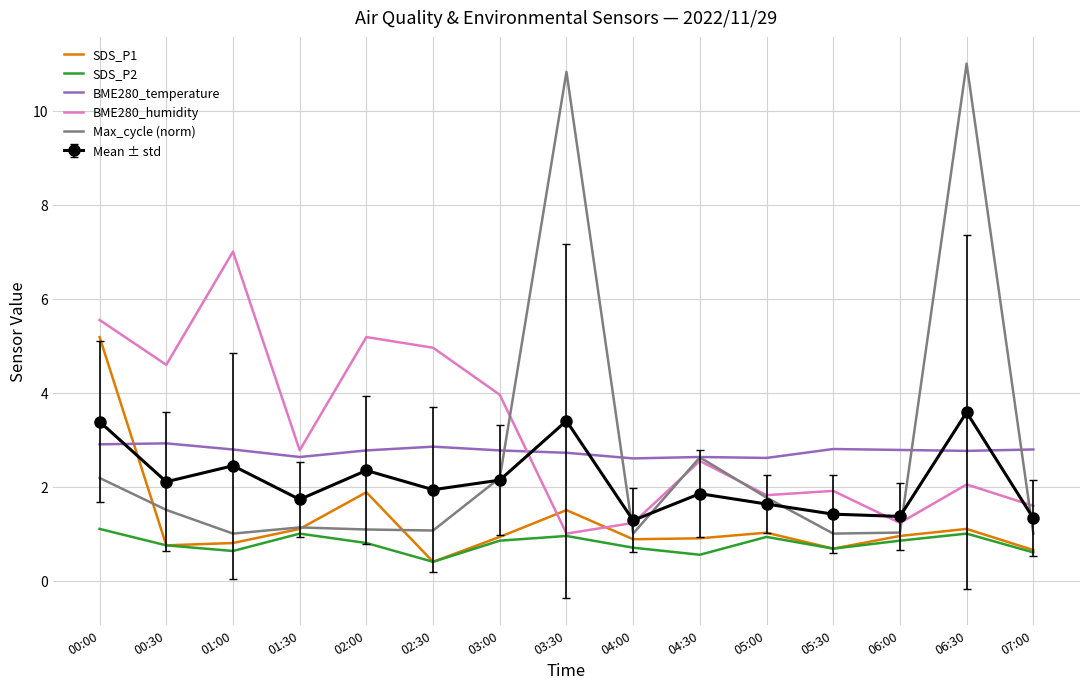

At which category is the sum across all series the highest?

06:30